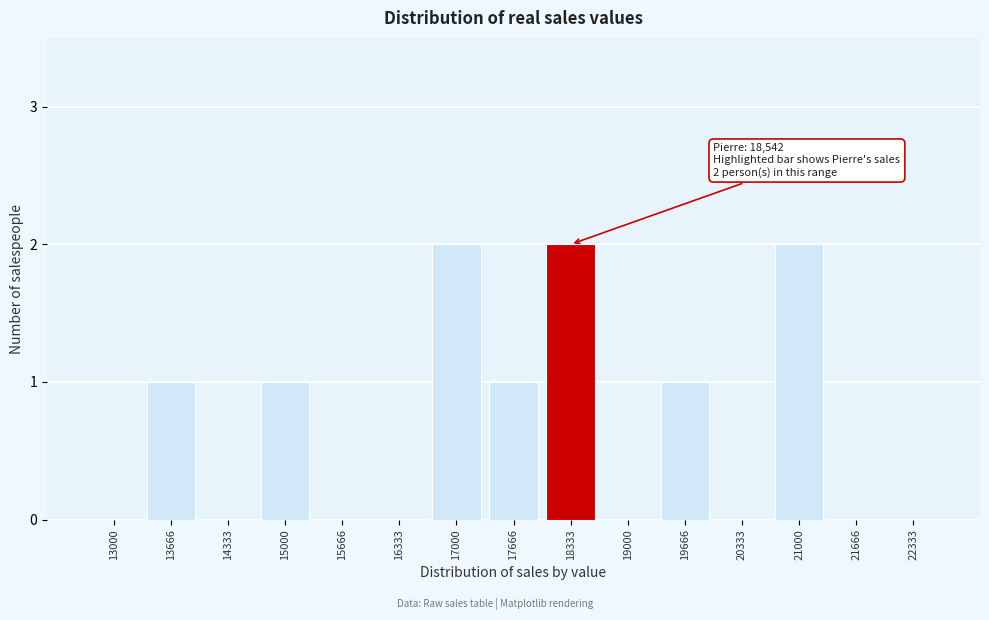

Reading left to right, transcribe all the data shown in this chart.

13000=0	13666=1	14333=0	15000=1	15666=0	16333=0	17000=2	17666=1	18333=2	19000=0	19666=1	20333=0	21000=2	21666=0	22333=0